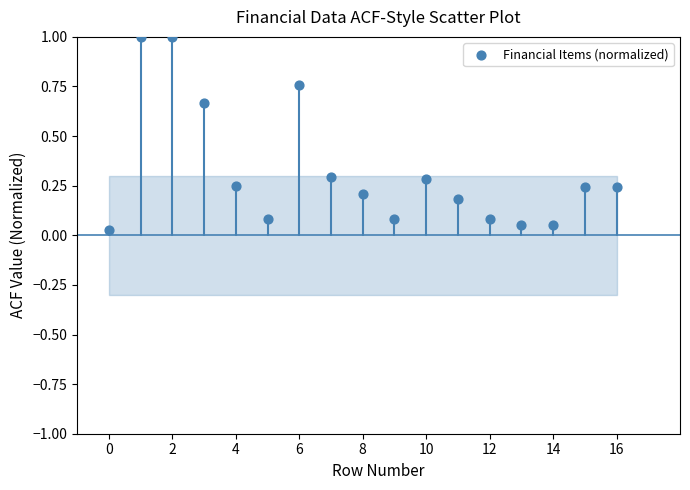

What is the range of Y values (max minus min)?

1.0